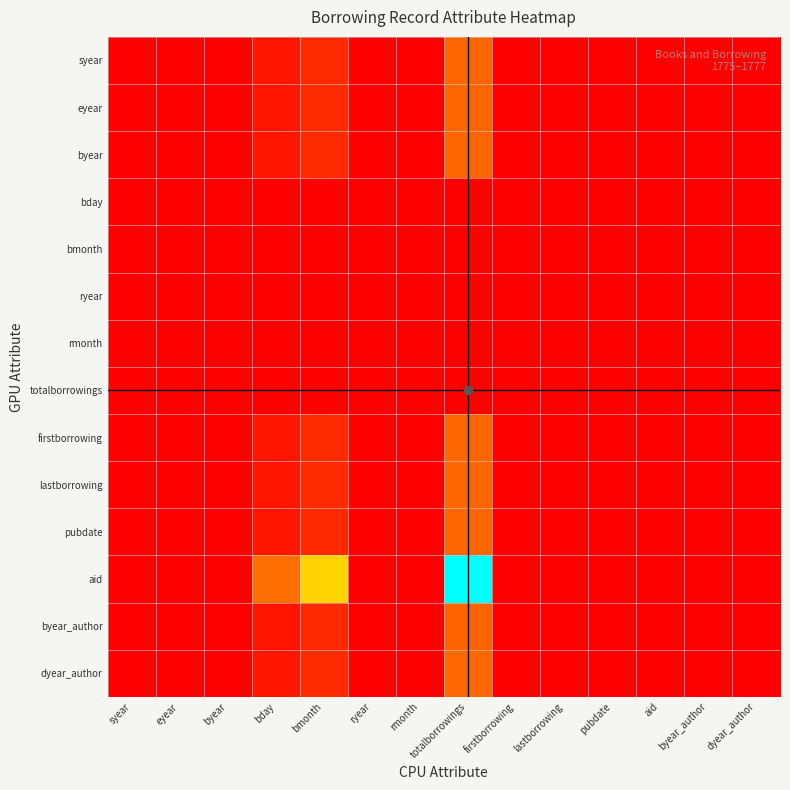

Which label corresponds to the smallest value in the chart?

ryear